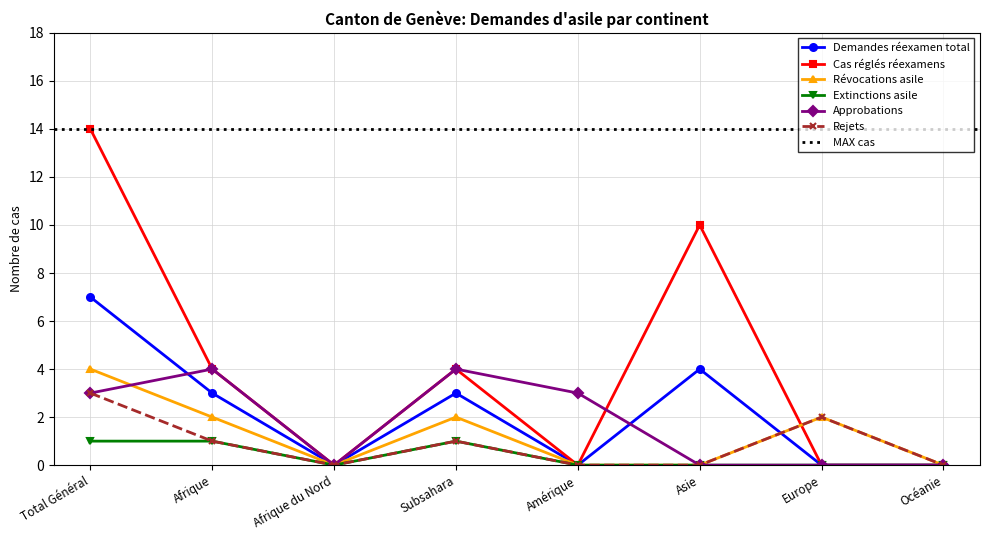

True or false: Demandes réexamen total has more than 1 points higher than both neighbors.

True